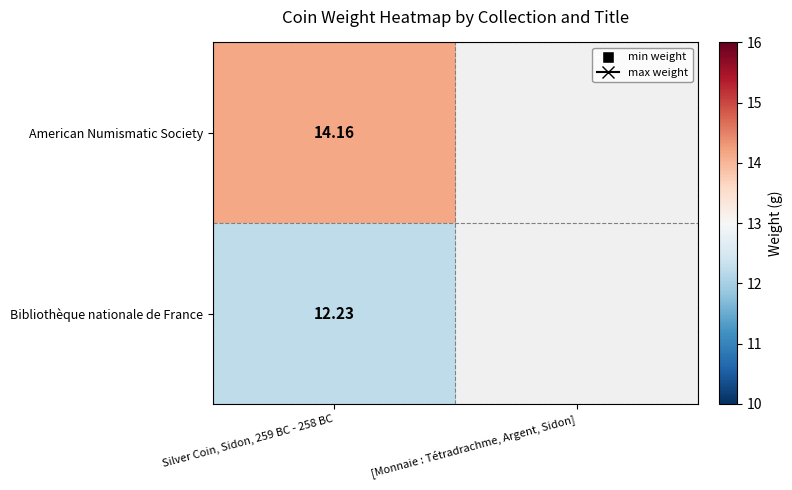

List the labels in order of American Numismatic Society value, largest first.

Silver Coin, Sidon, 259 BC - 258 BC, [Monnaie : Tétradrachme, Argent, Sidon]